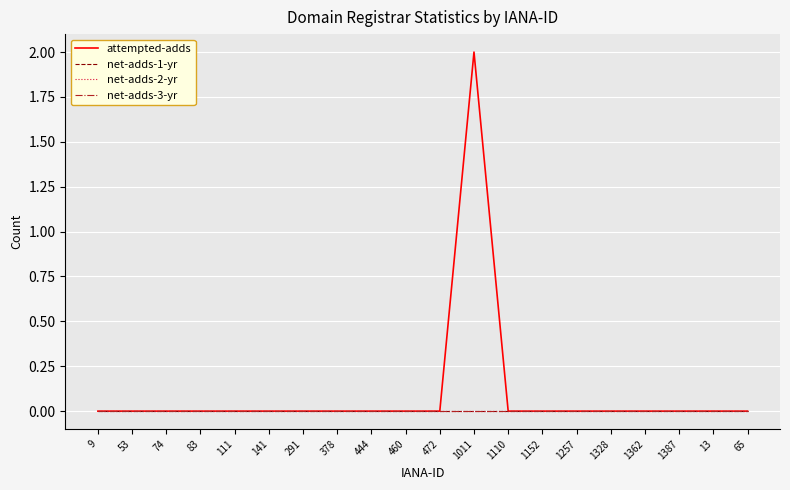

True or false: attempted-adds has more than 0 interior local peaks.

True